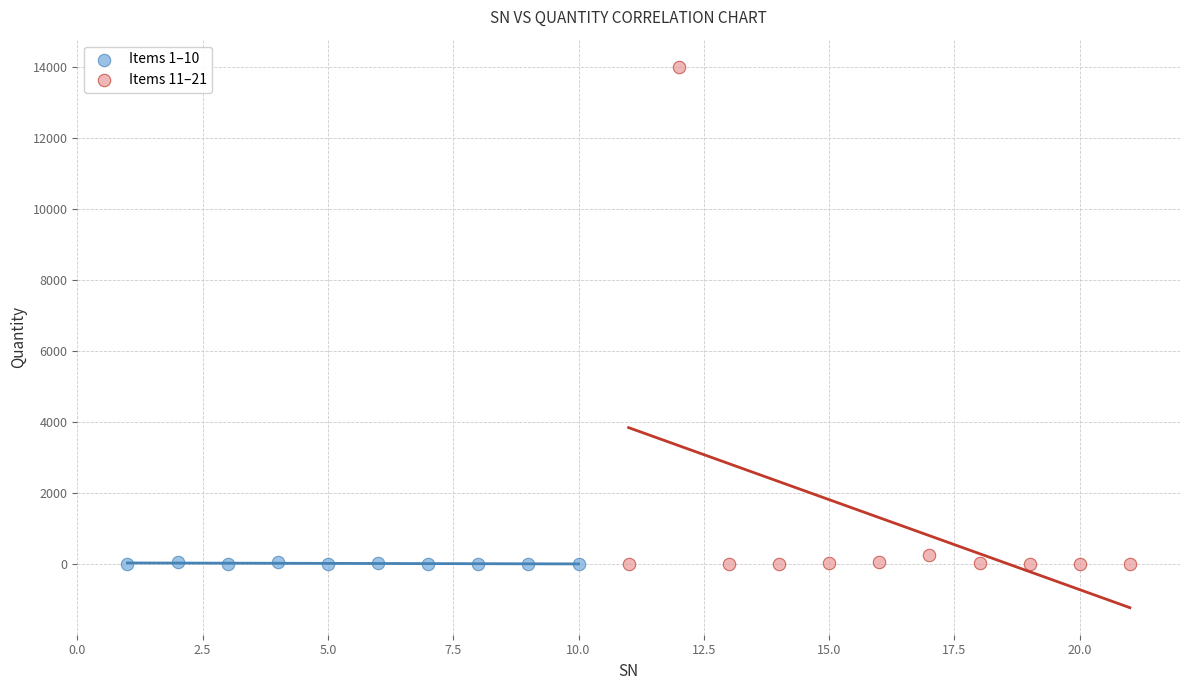

Which series has the widest spread of Y values?

Items 11–21